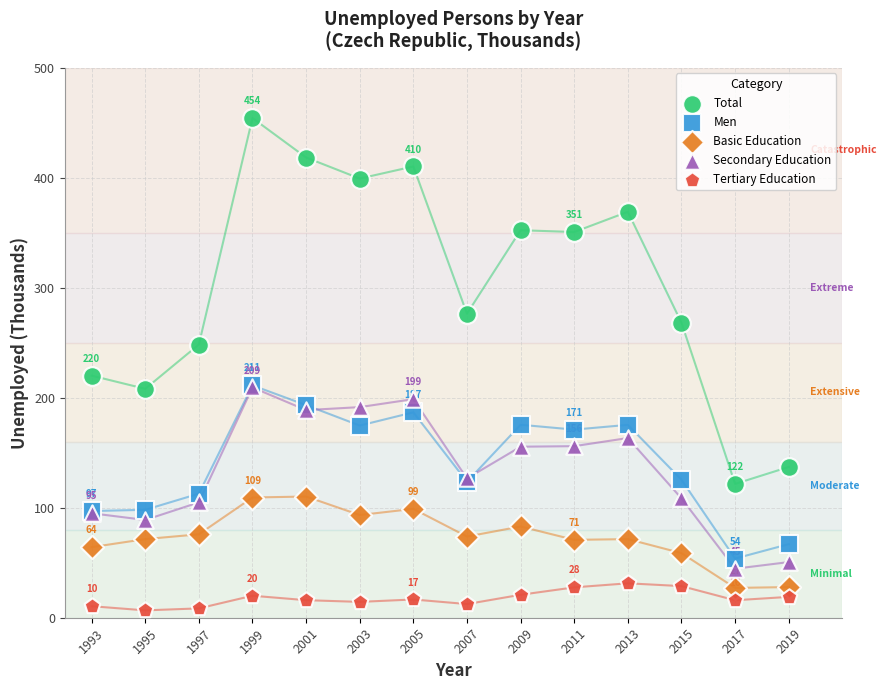

Across all series, what Y value is closest to 230?

220.0